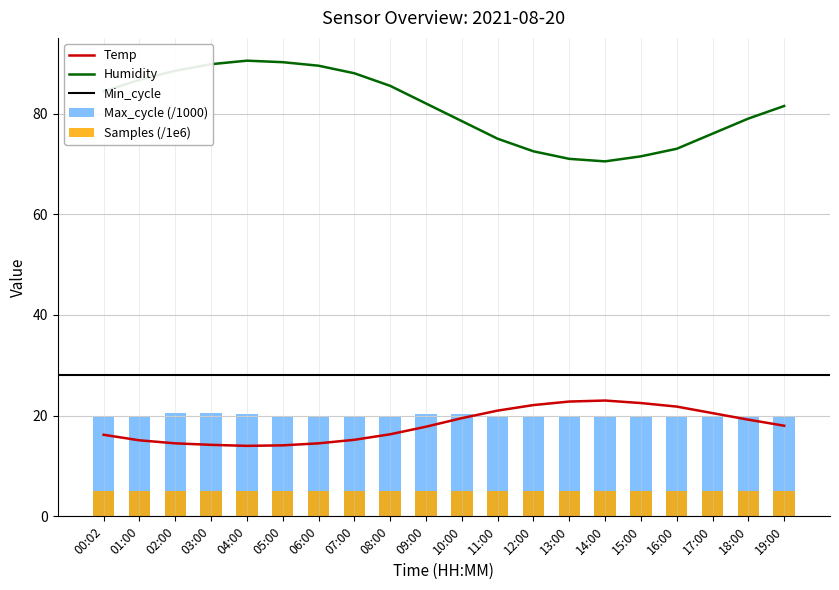

What position from the right is 03:00?

17